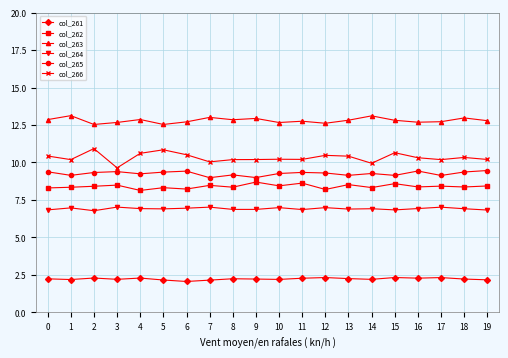

How many lines are shown in the chart?

6